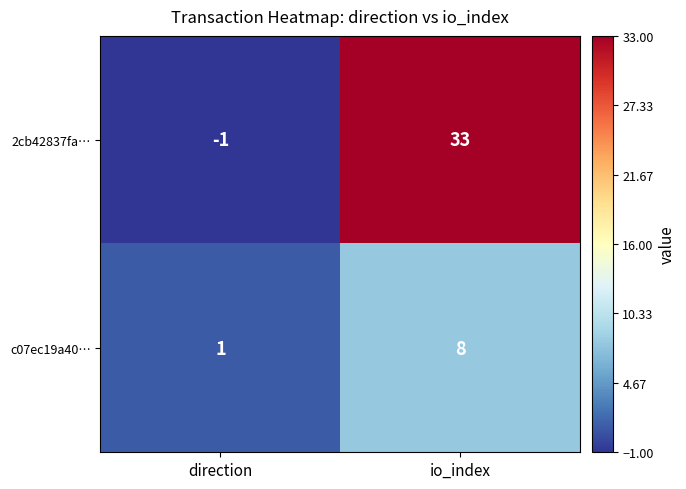

At which category does the chart reach its minimum across all series?

direction